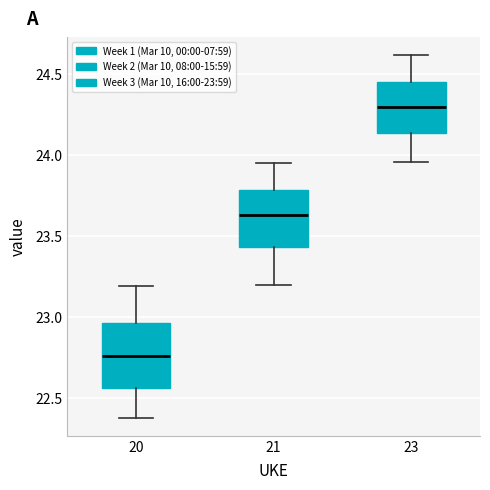

Reading left to right, transcribe this box plot: for each box, give where its median line is, the range the box spans, and where its two whiskers end, as read against the y-axis. The values are not printed on the chart, so give them approximately, as read against the axis.

20: median 22.75, box 22.55 to 22.95, whiskers 22.40 to 23.20
21: median 23.65, box 23.45 to 23.80, whiskers 23.20 to 23.95
23: median 24.30, box 24.15 to 24.45, whiskers 23.95 to 24.60